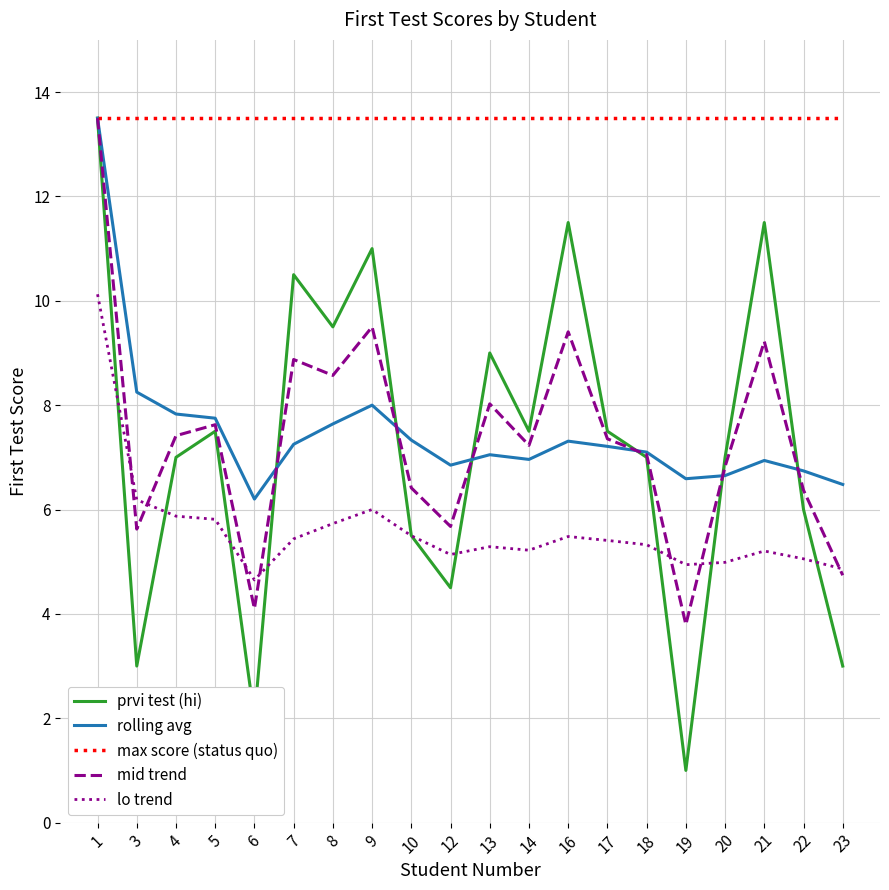

How many lines are shown in the chart?

5